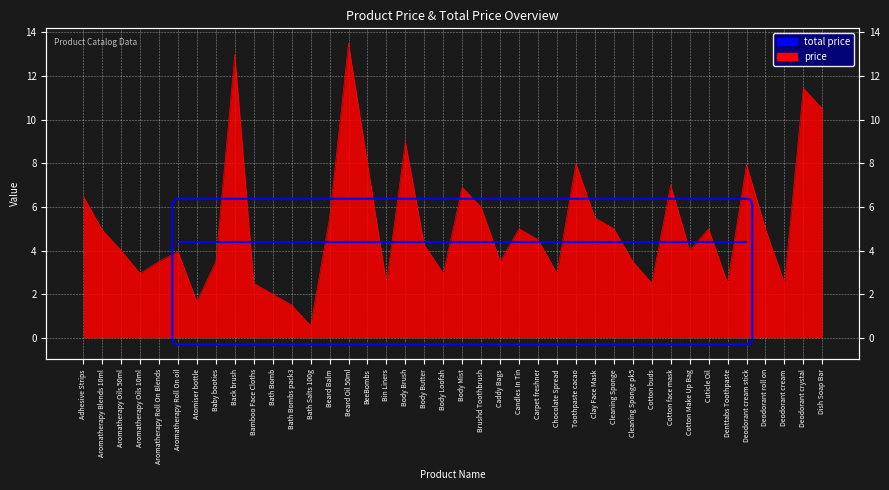

True or false: the data has more than 2 interior local peaks.

True